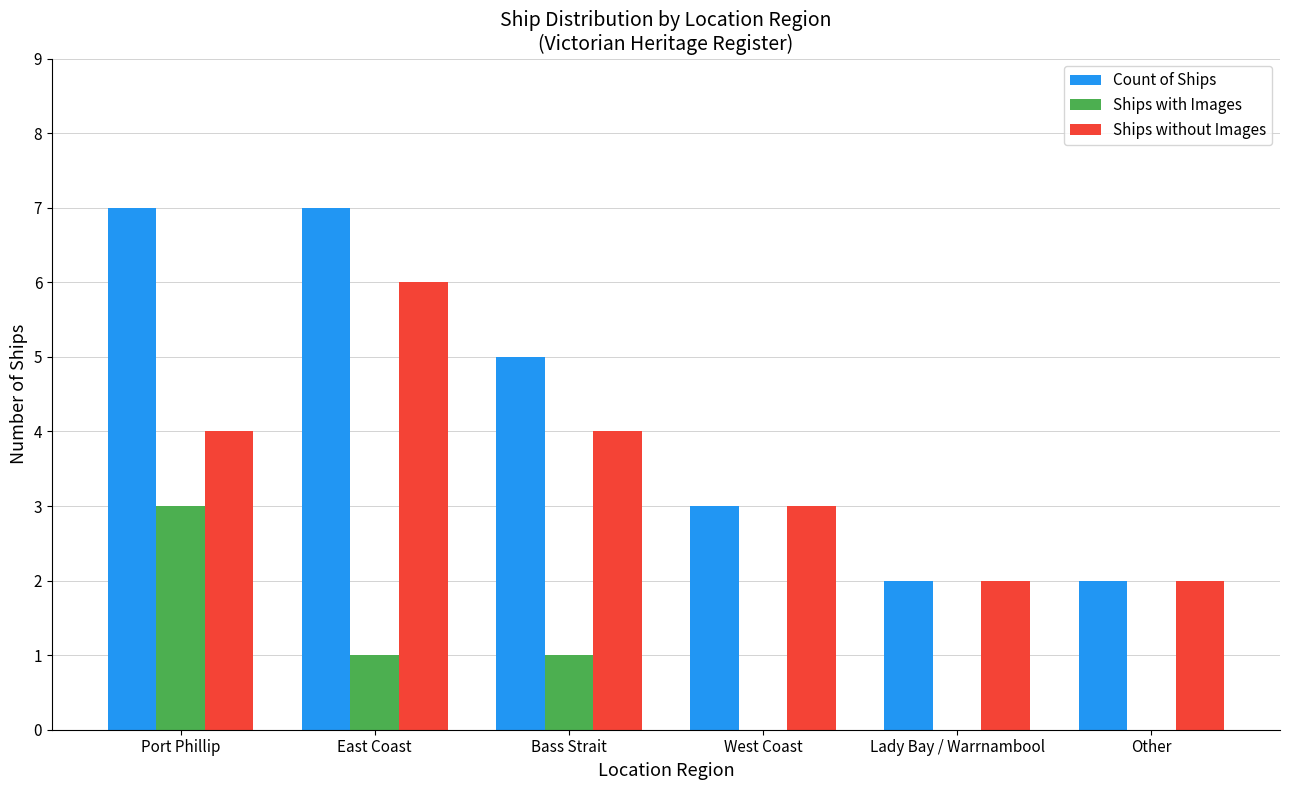

What are all the series names shown in the legend?

Count of Ships, Ships with Images, Ships without Images